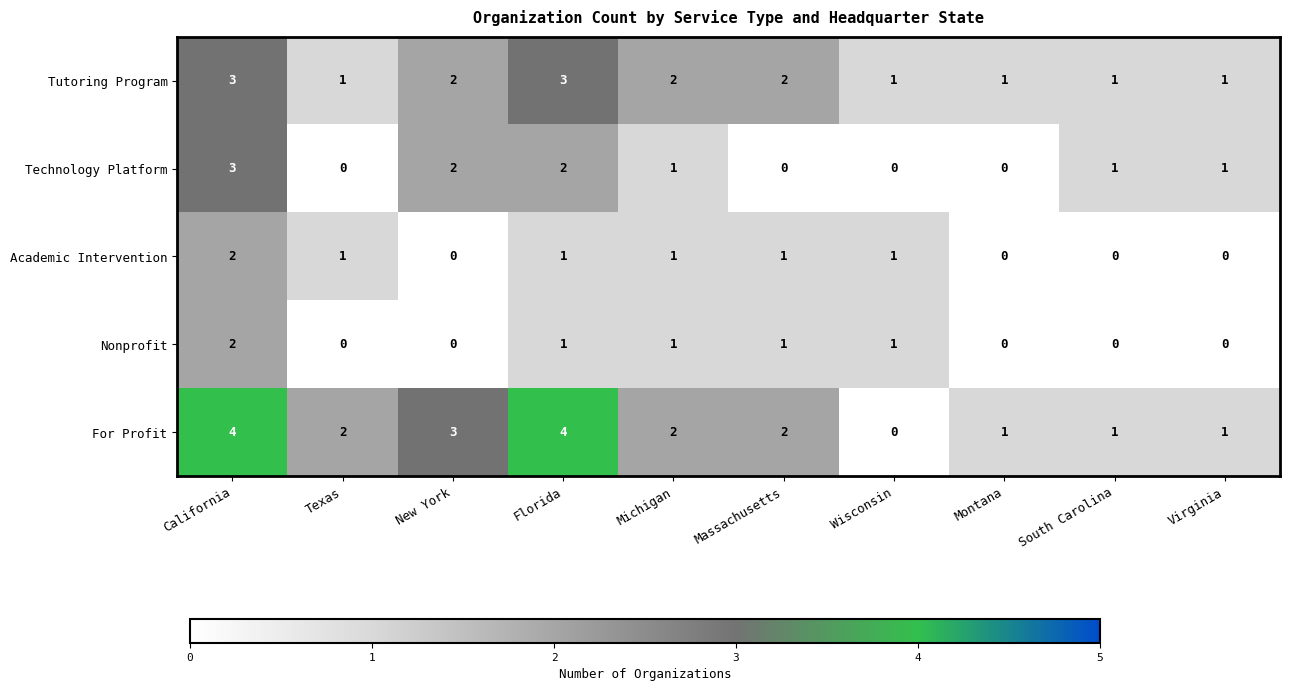

How many Tutoring Program values are between 1 and 2?

8